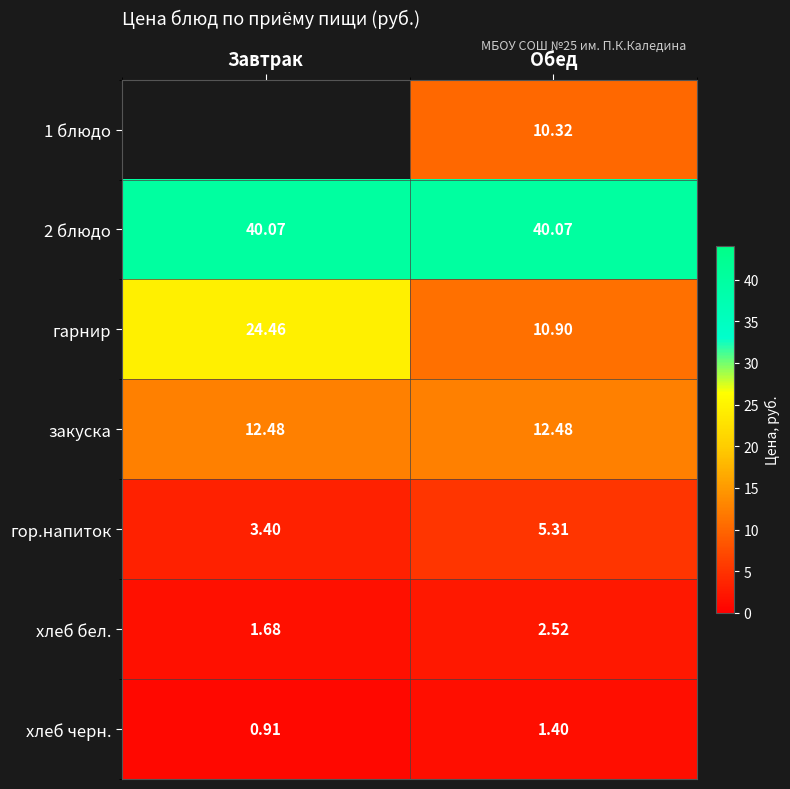

Is it true that гарнир equals 43.8 at Завтрак?

False